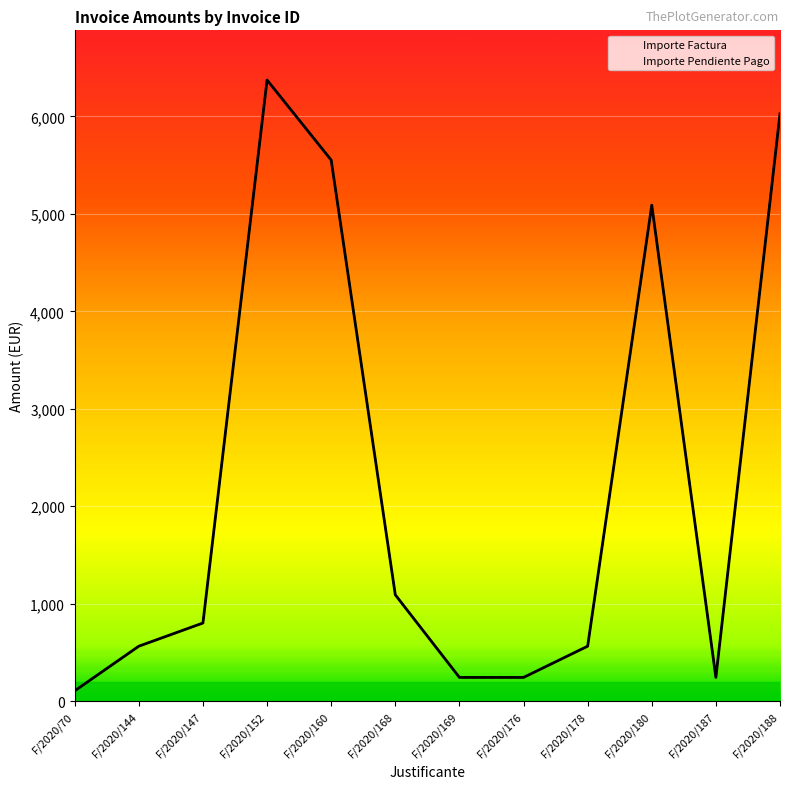

True or false: Importe Pendiente Pago has a value of 105.5 at F/2020/70.

True